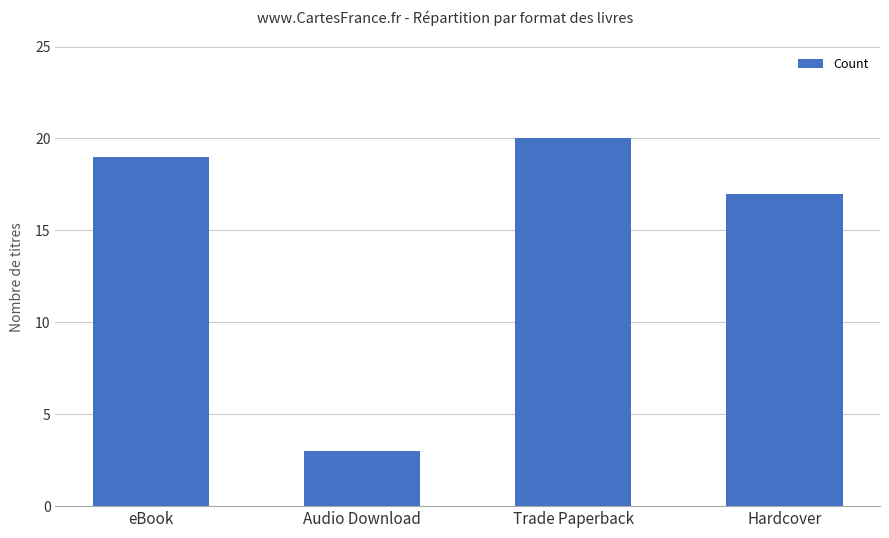

Which has a higher value, Hardcover or Trade Paperback?

Trade Paperback